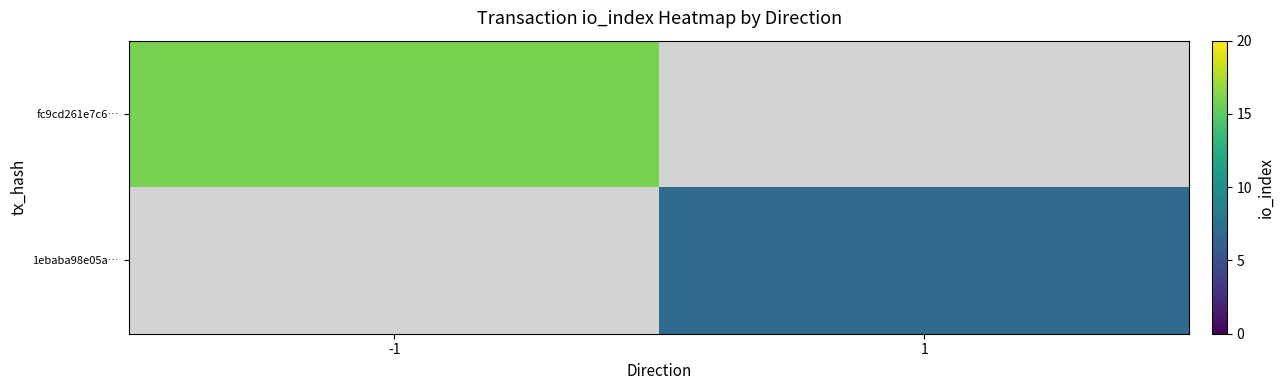

At which label is fc9cd261e7c6… closest to 16?

-1